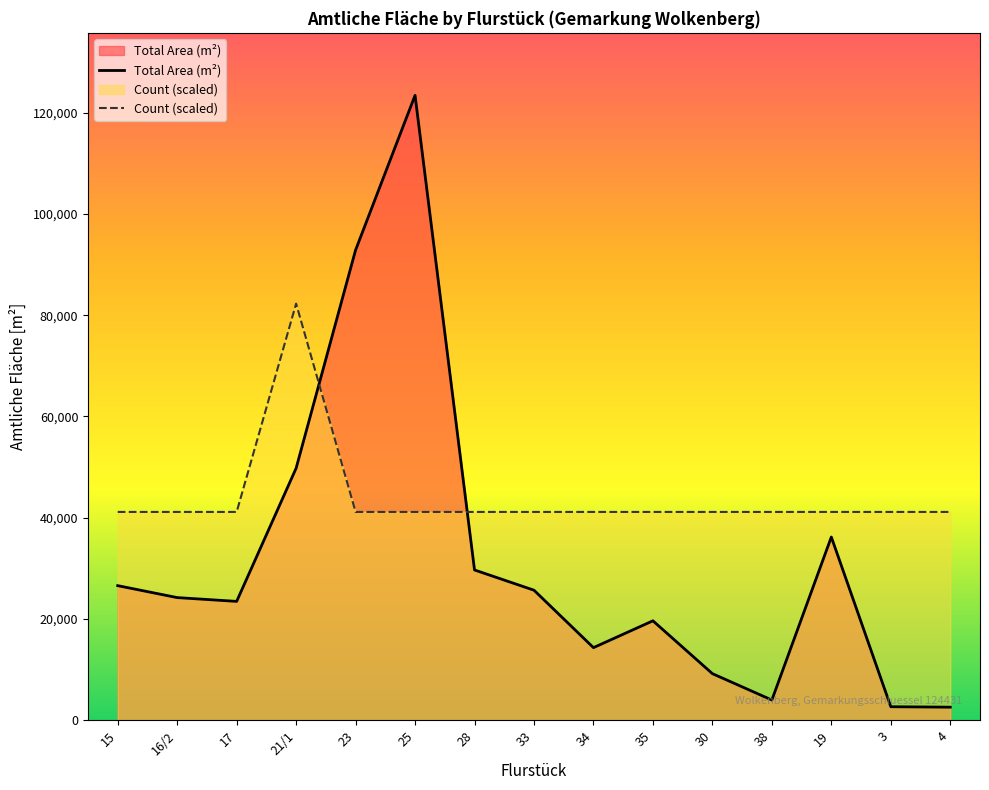

Is the value of Count (scaled) at 23 greater than the value of Total Area (m²) at 38?

Yes